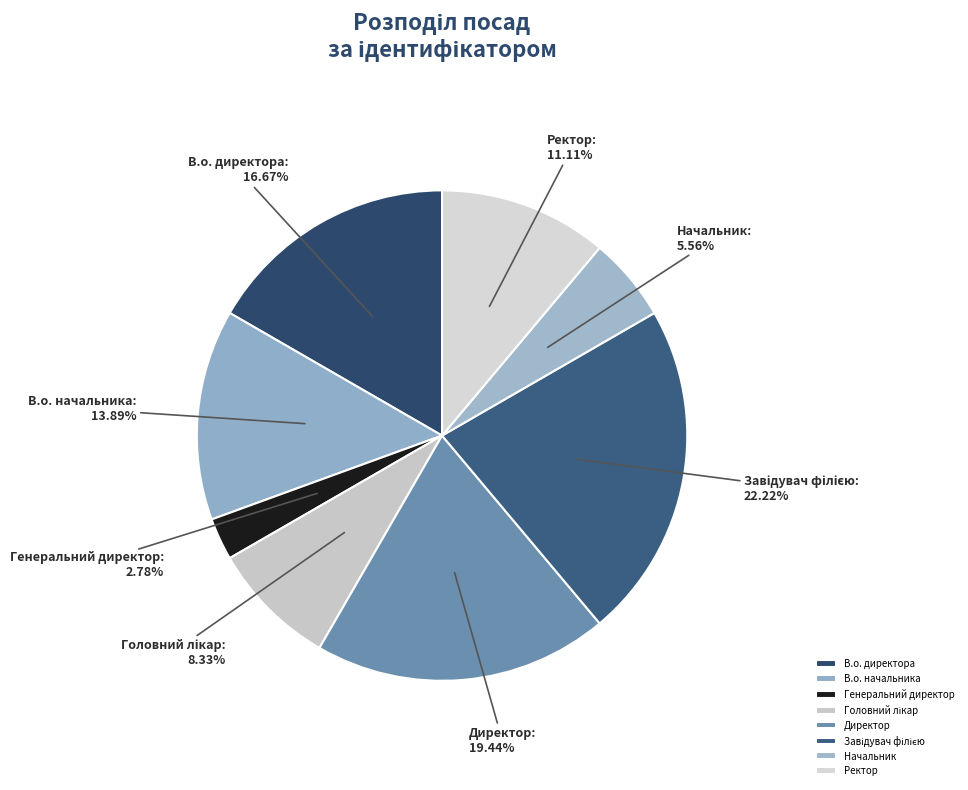

Between В.о. начальника and Генеральний директор, which is larger?

В.о. начальника